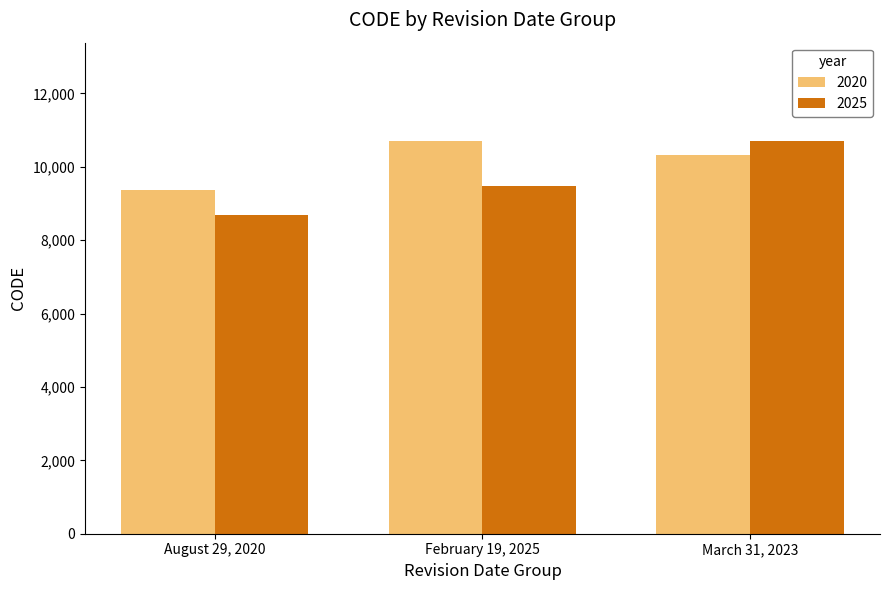

Where does the 2020 series first go above 10323?

February 19, 2025